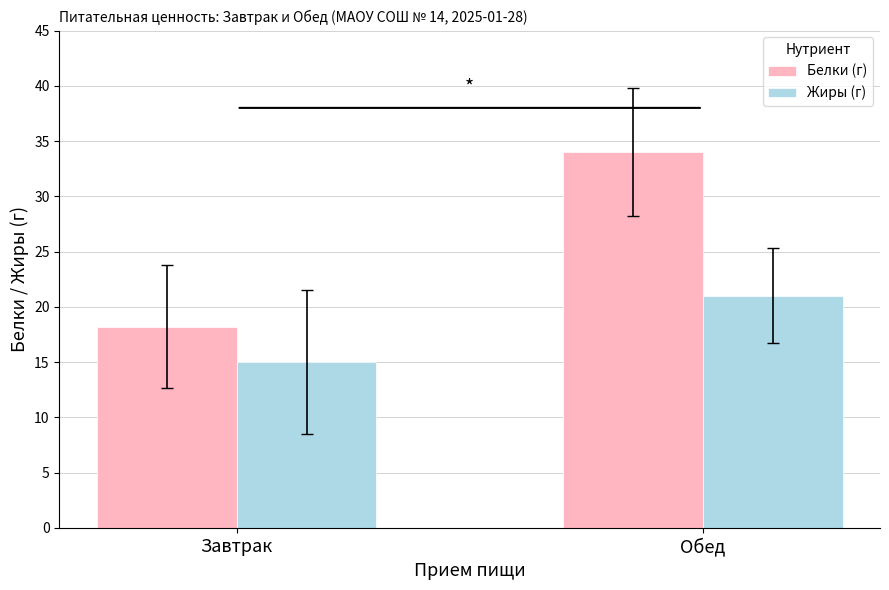

What is the highest value of the Жиры (г) series?

21.0